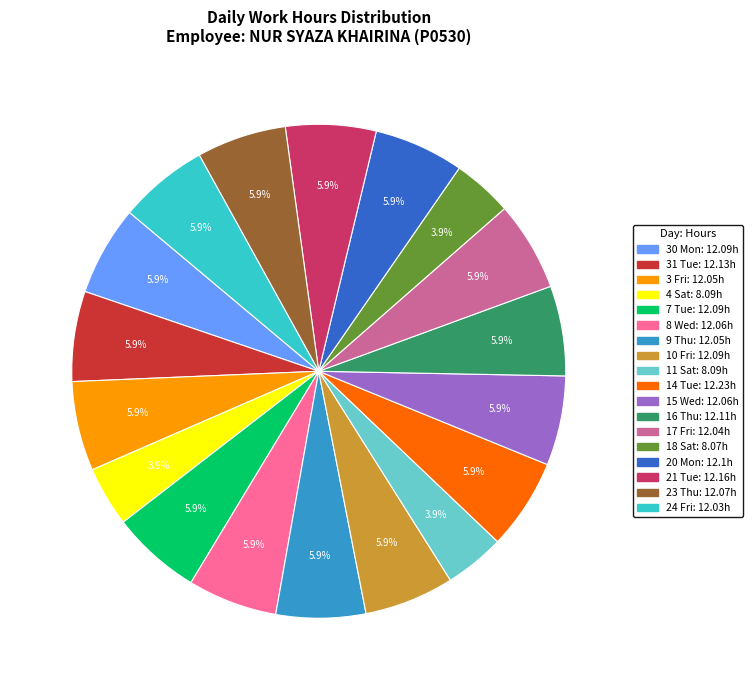

How many segments does this pie chart have?

18